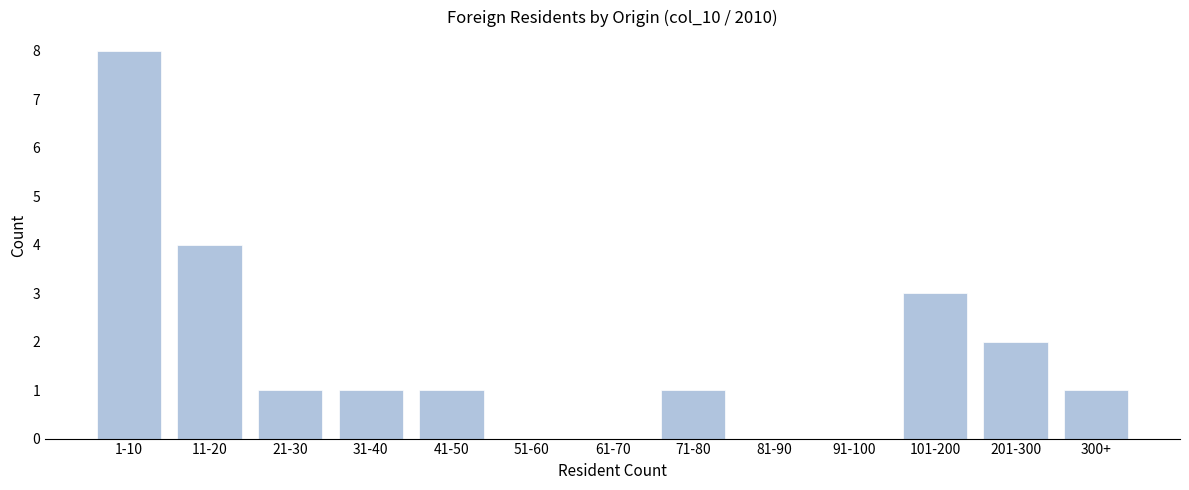

Reading right to left, what are all the values shown in this chart?

300+=1	201-300=2	101-200=3	91-100=0	81-90=0	71-80=1	61-70=0	51-60=0	41-50=1	31-40=1	21-30=1	11-20=4	1-10=8